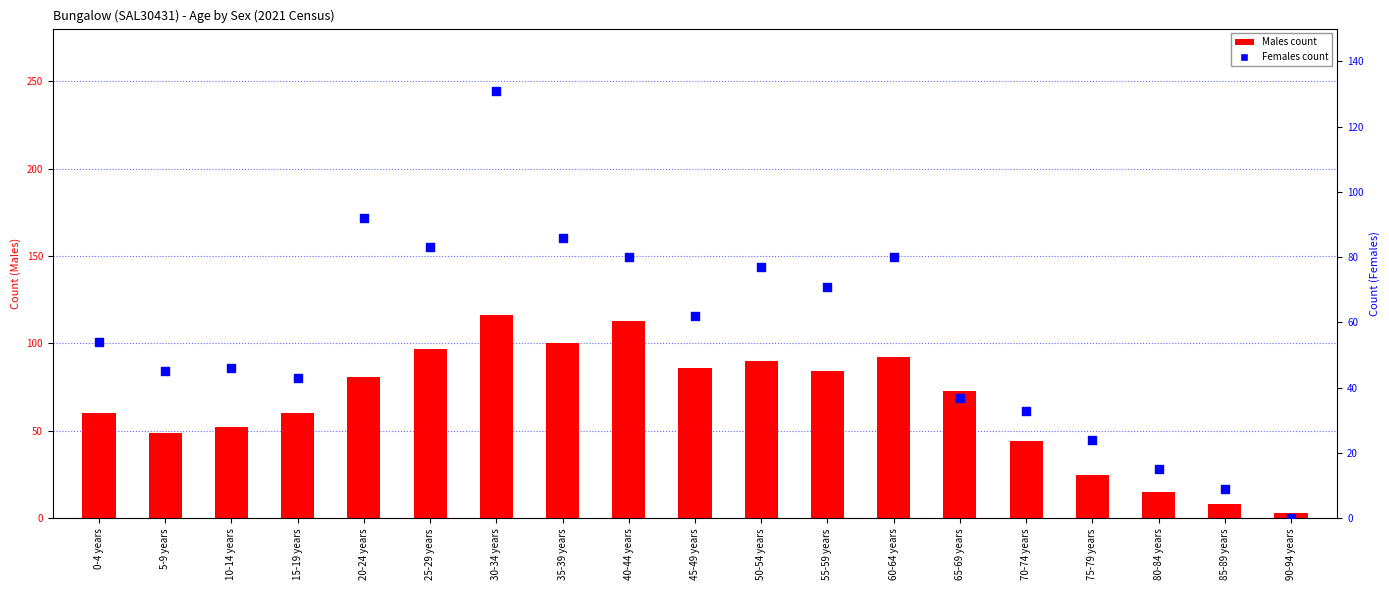

At which category is the sum across all series the highest?

30-34 years